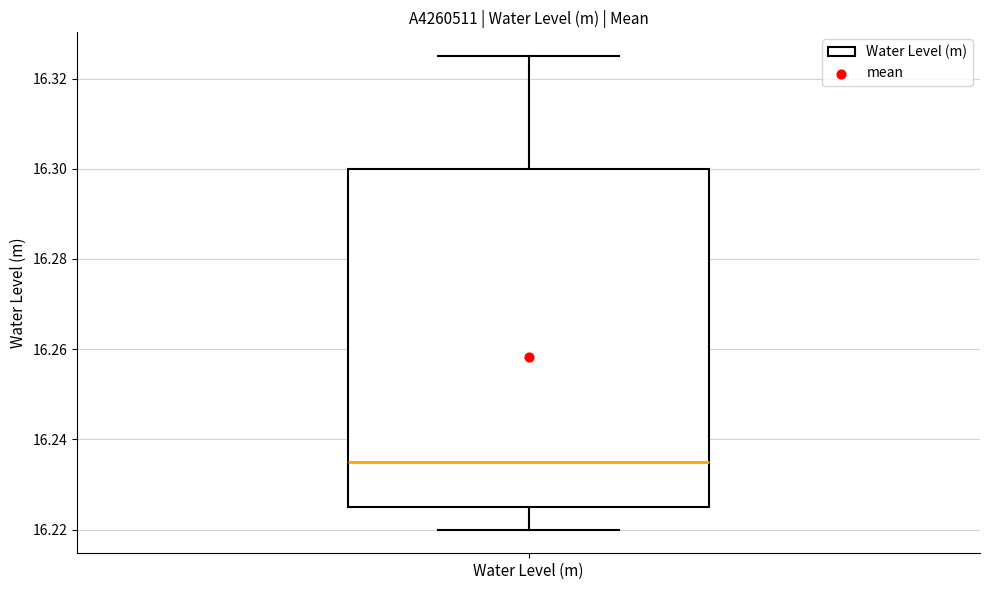

Read this box plot against the y-axis: the position of the median line, the range covered by the box, and the ends of both whiskers. The values are not printed on the chart, so give them approximately, as read against the axis.

median 16.236, box 16.226 to 16.300, whiskers 16.220 to 16.326